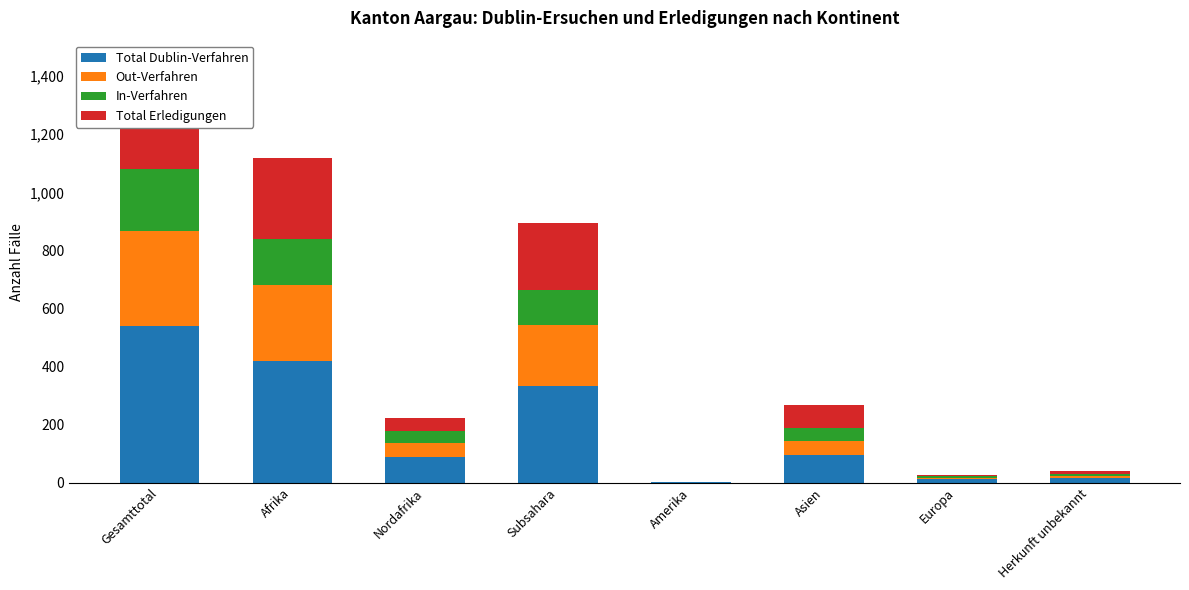

What position from the right is Amerika?

4